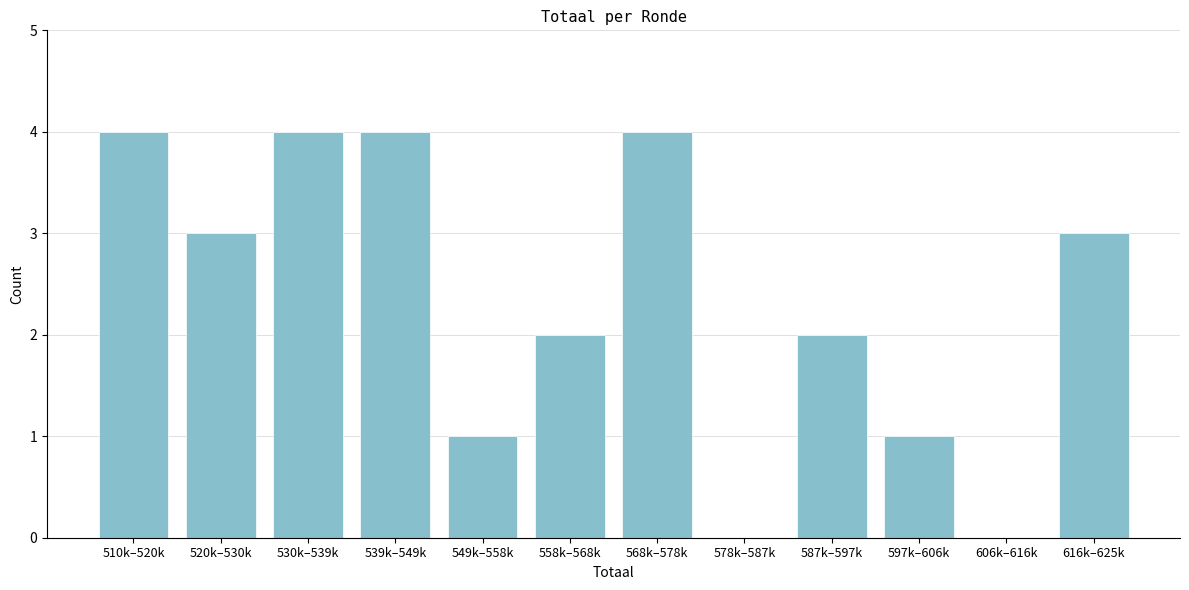

Reading left to right, transcribe all the data shown in this chart.

510k–520k=4	520k–530k=3	530k–539k=4	539k–549k=4	549k–558k=1	558k–568k=2	568k–578k=4	578k–587k=0	587k–597k=2	597k–606k=1	606k–616k=0	616k–625k=3